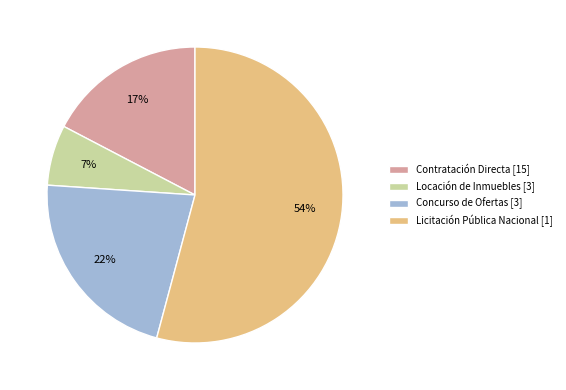

How many slices are in this pie chart?

4